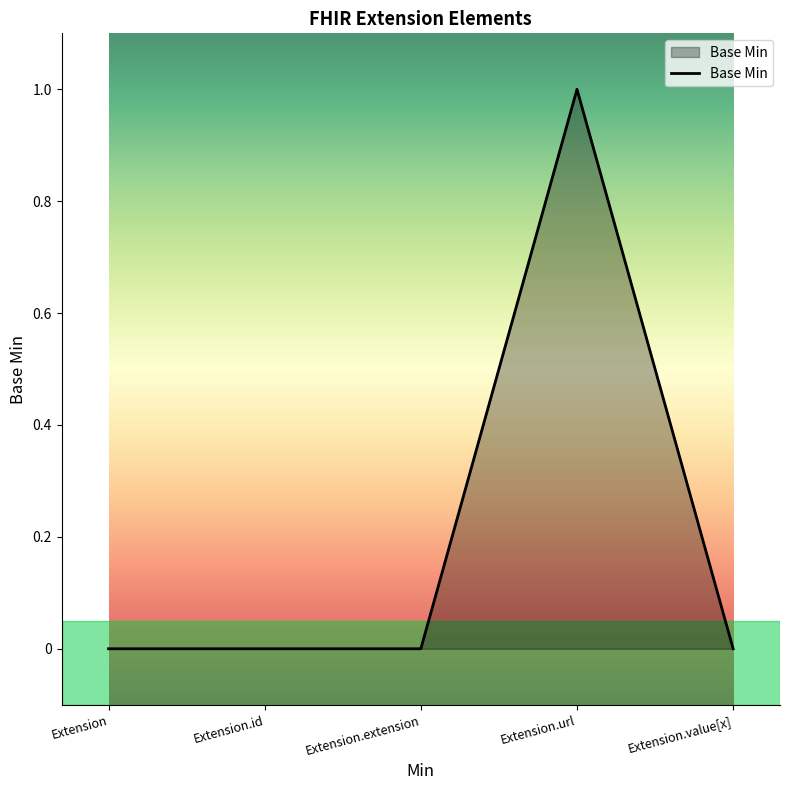

What position from the right is Extension.url?

2